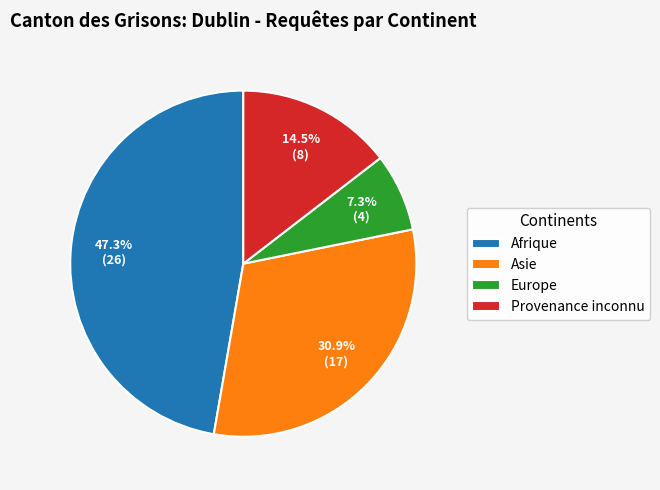

How much of the chart is everything except Provenance inconnu?

85.5%